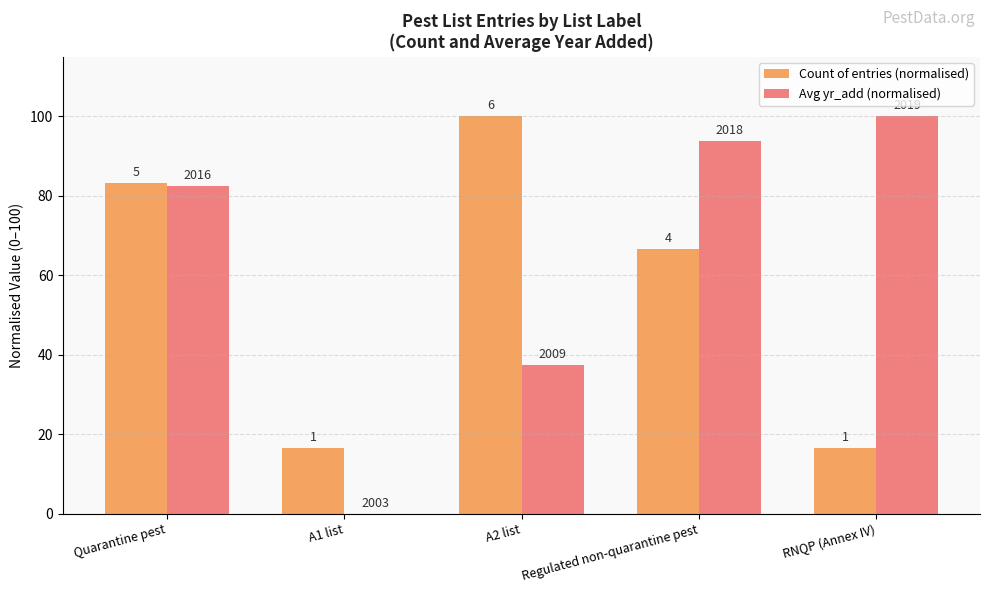

What are all the series names shown in the legend?

Count of entries (normalised), Avg yr_add (normalised)